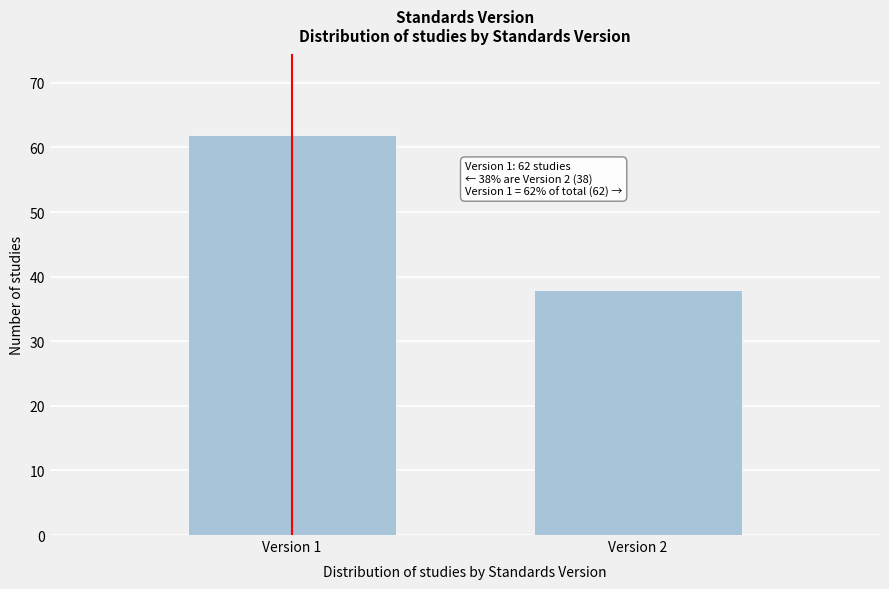

Reading left to right, what are all the values shown in this chart?

Version 1=62	Version 2=38